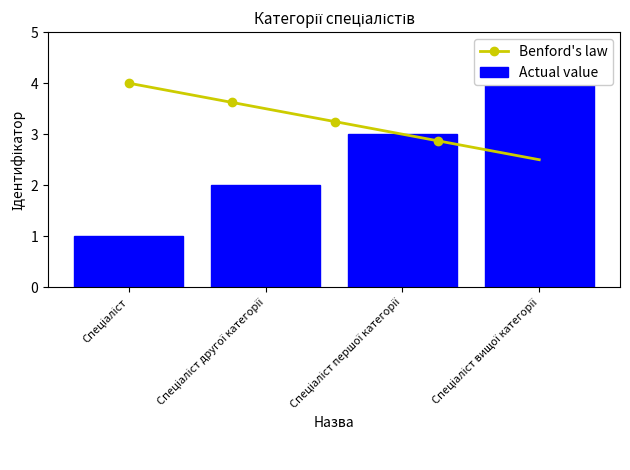

How many data points does each series have?

4